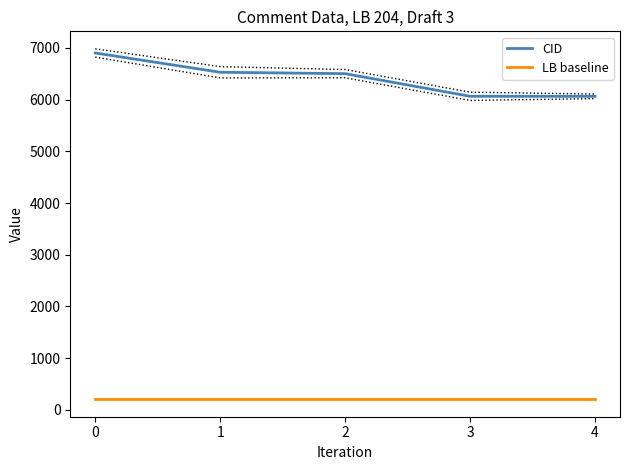

True or false: LB baseline and CID intersect in this chart.

False